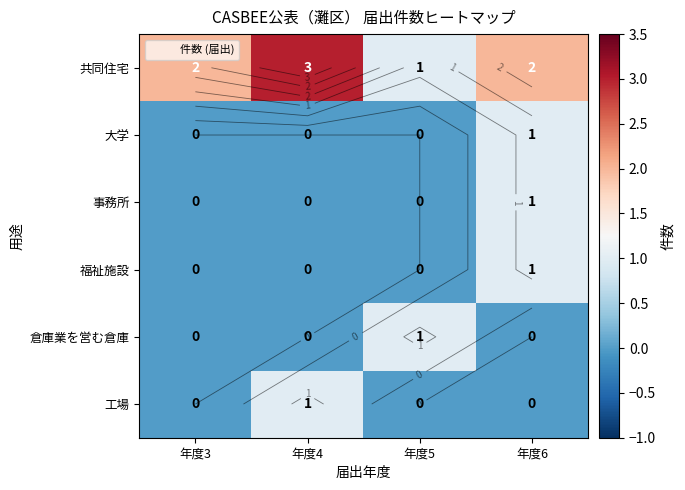

At 年度5, list the series in order from largest to smallest.

共同住宅, 倉庫業を営む倉庫, 大学, 事務所, 福祉施設, 工場